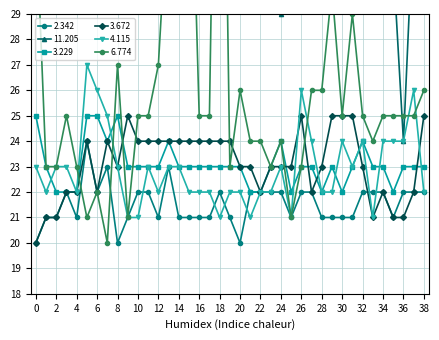

What is the lowest value of the 6.774 series?

20